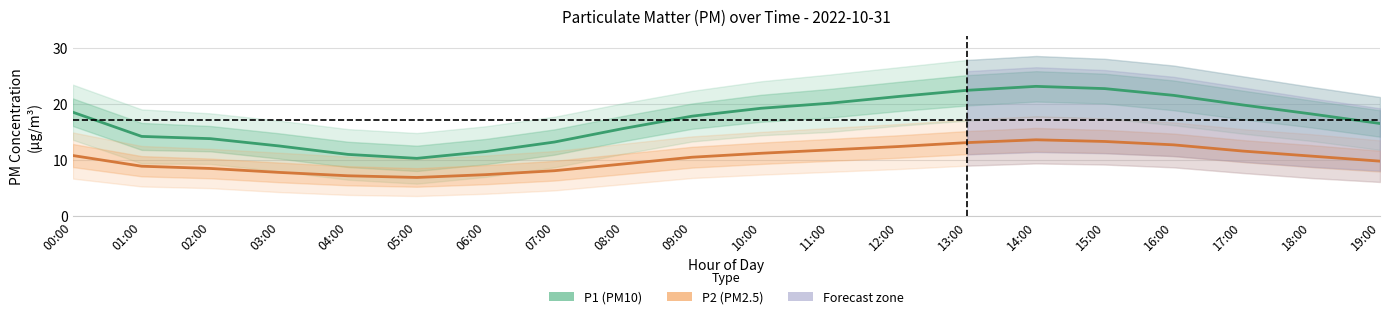

Which series has the largest range (max minus min)?

P1 (PM10)